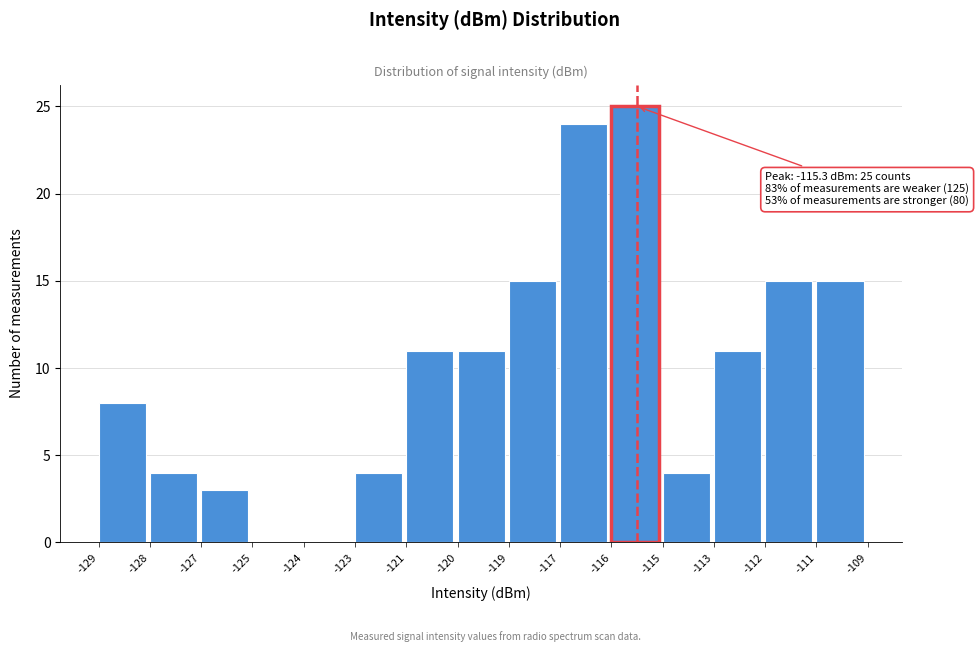

Reading left to right, list all the values displayed in this chart.

-129=8	-128=4	-127=3	-125=0	-124=0	-123=4	-121=11	-120=11	-119=15	-117=24	-116=25	-115=4	-113=11	-112=15	-111=15